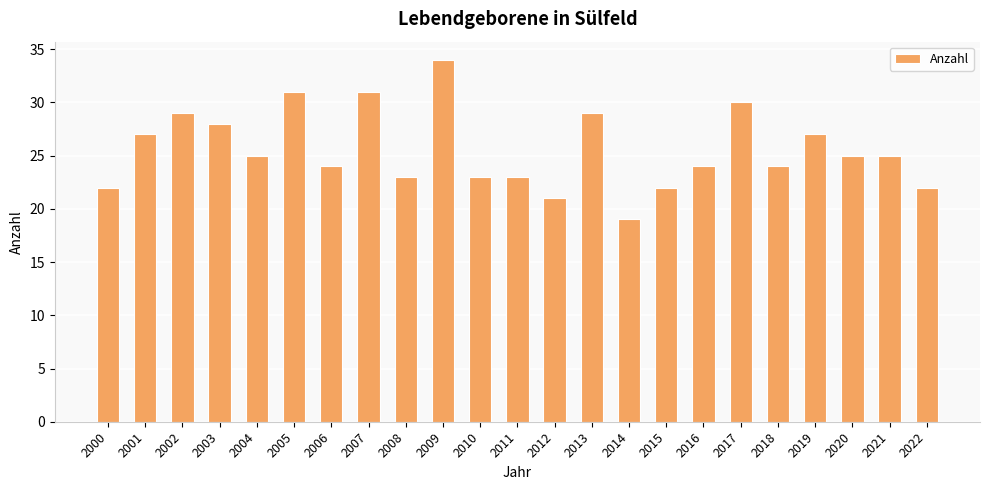

What is the change in value from 2011 to 2017?

+7